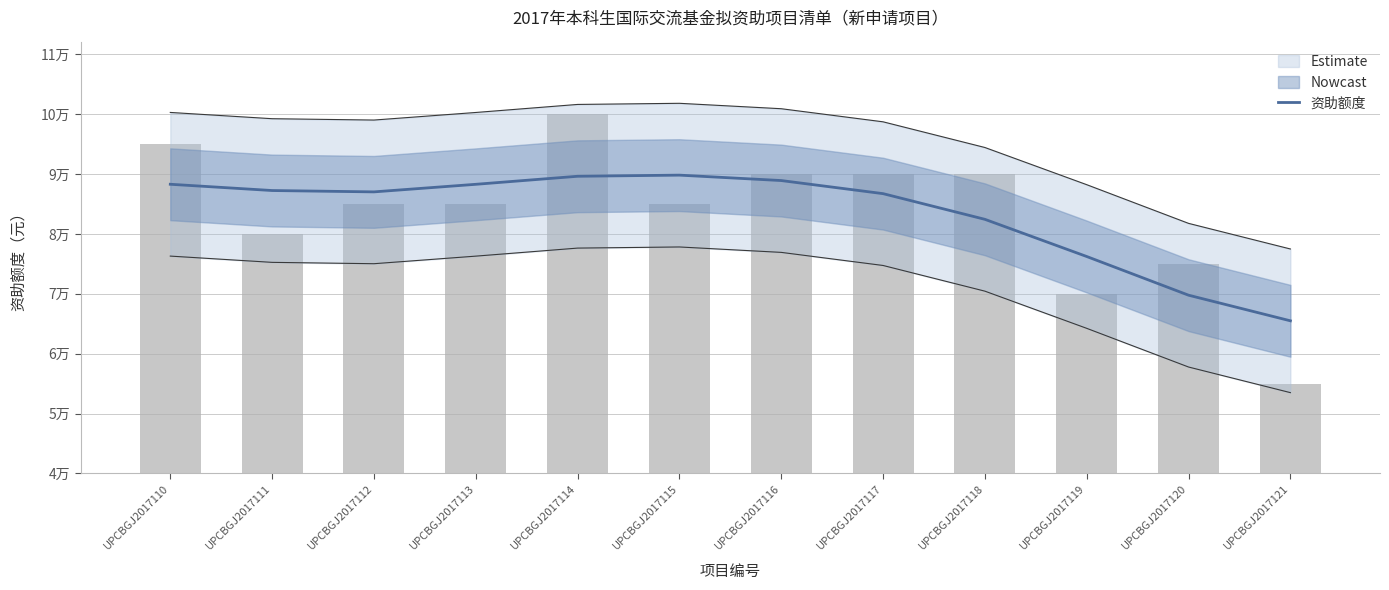

What is the change in value from UPCBGJ2017110 to UPCBGJ2017121?

-22812